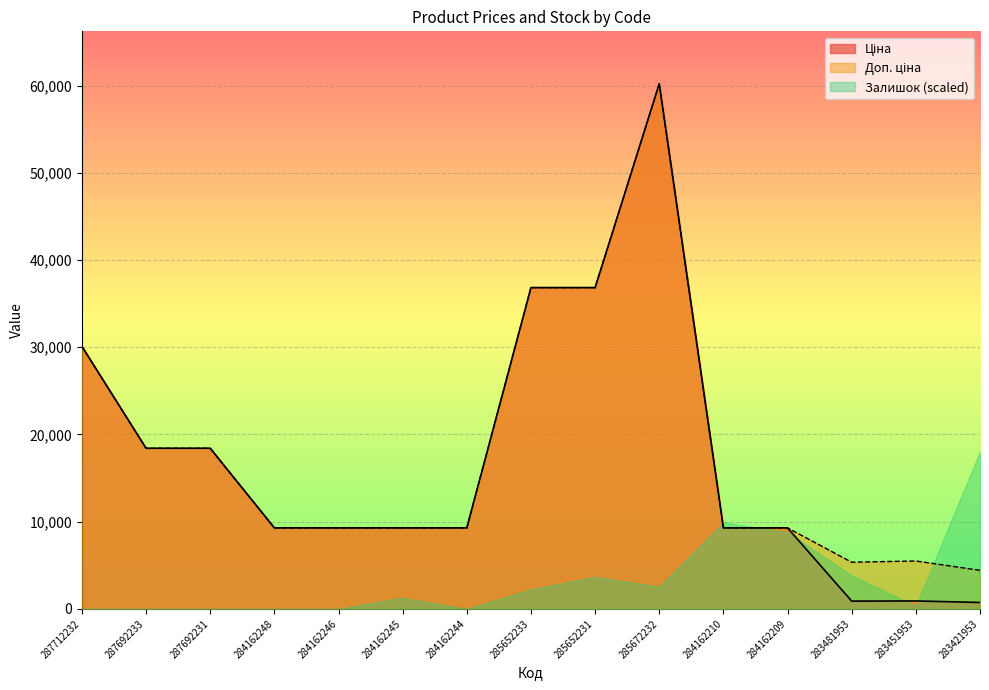

The Ціна series shows 9290.5 at 284162245. True or false?

True